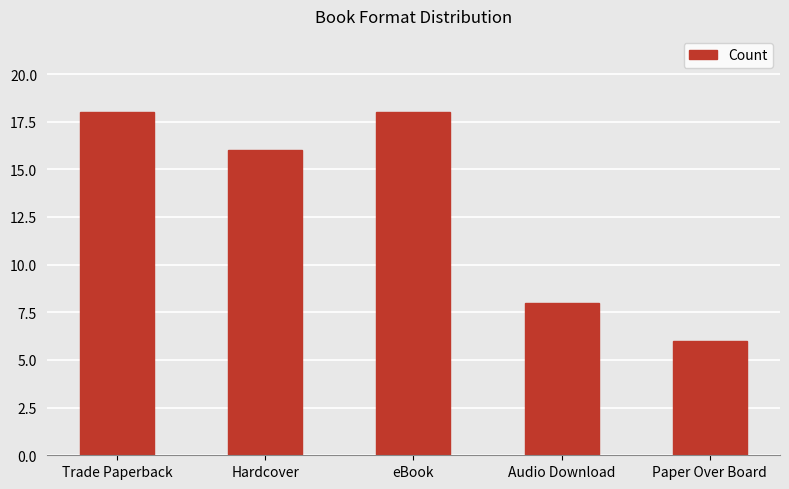

How many bars are there in total?

5